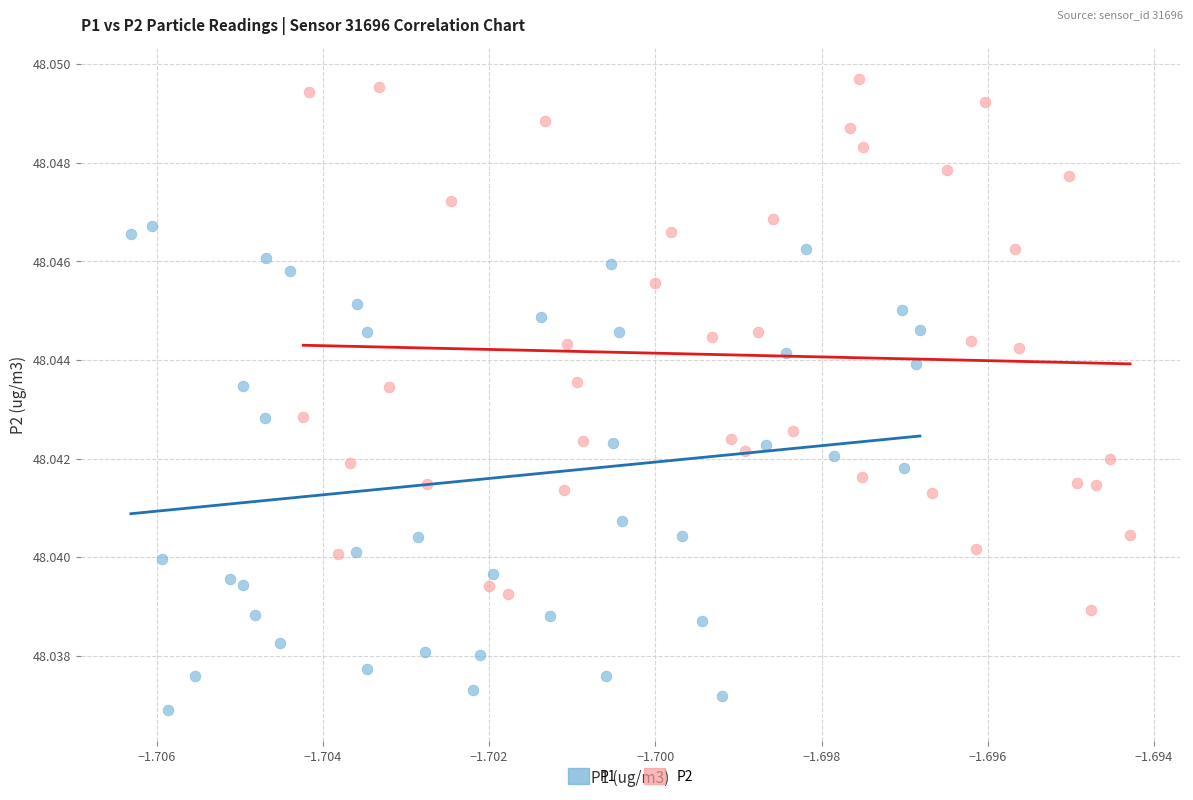

Which series has the widest spread of Y values?

P2